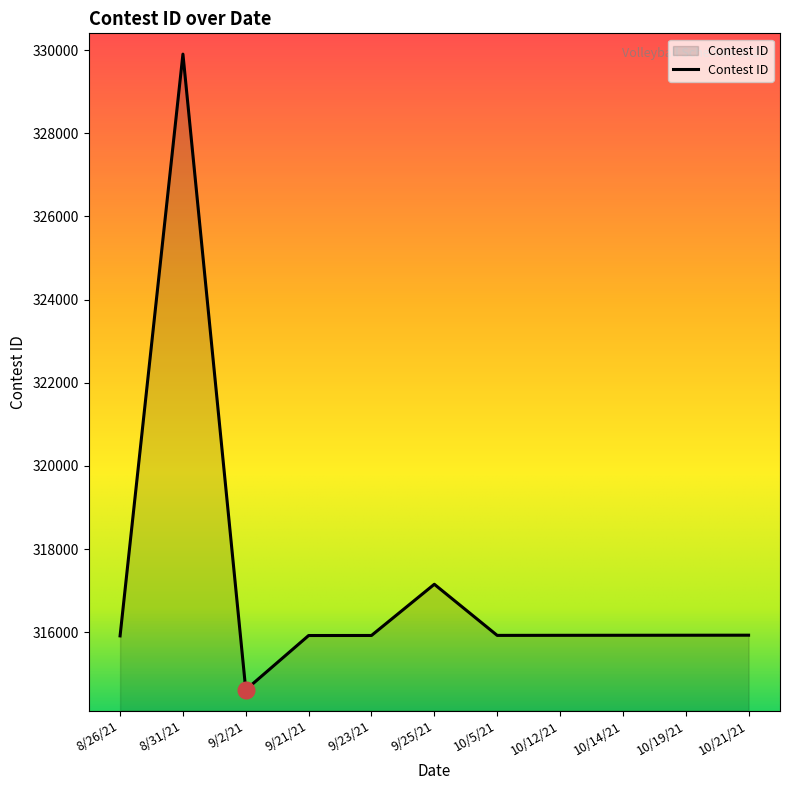

How many values are below 315924?

5